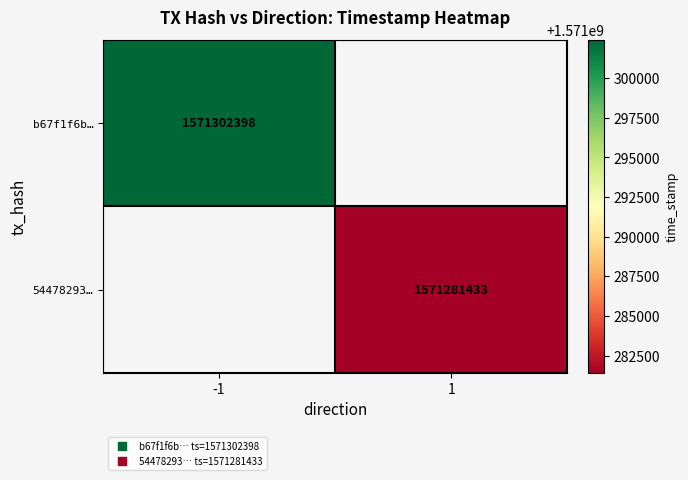

Which series has the largest range (max minus min)?

b67f1f6b…